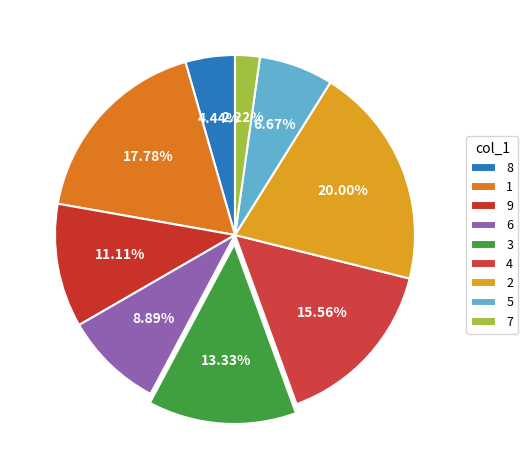

What is the smallest slice in the pie chart?

7